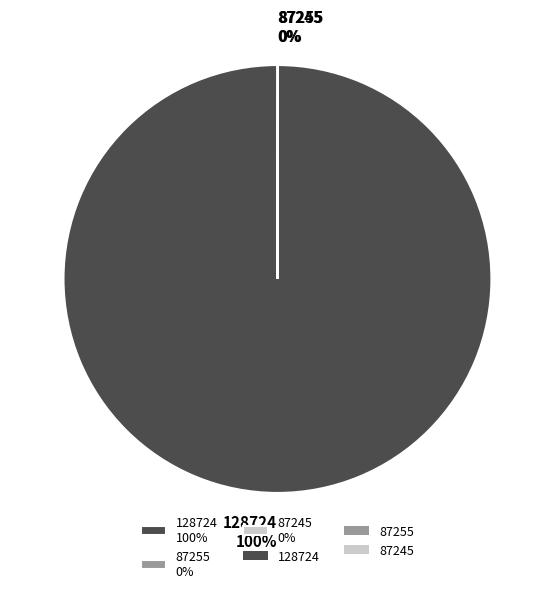

Is there a majority slice in this chart?

Yes